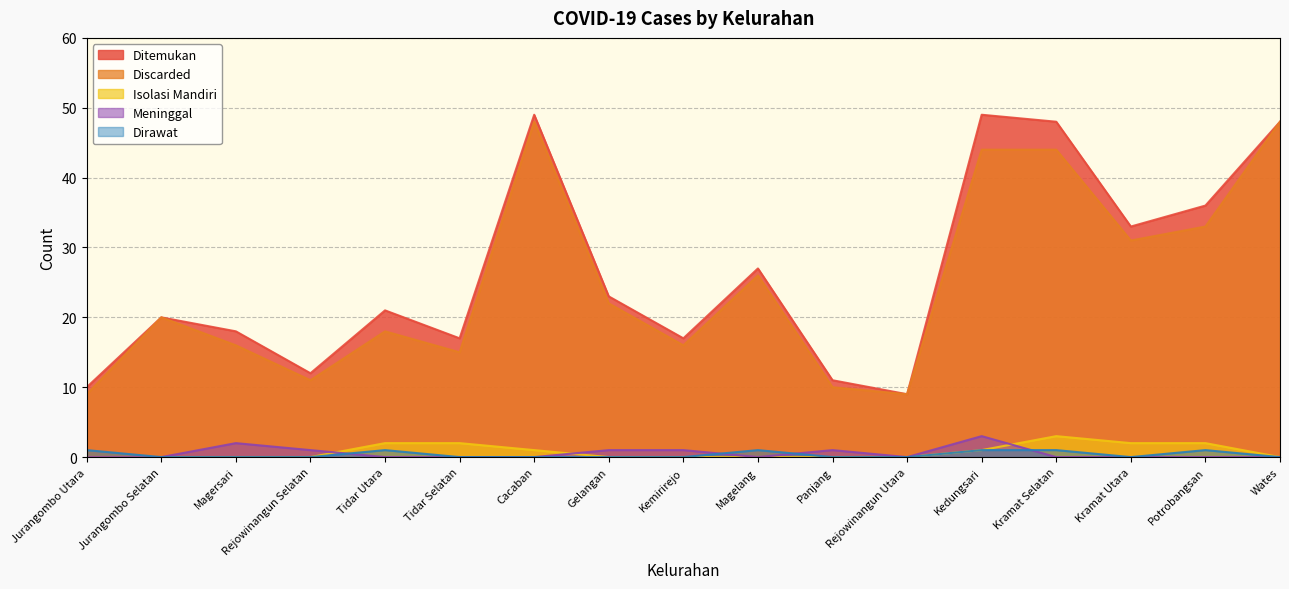

True or false: Discarded and Meninggal cross at least once.

False